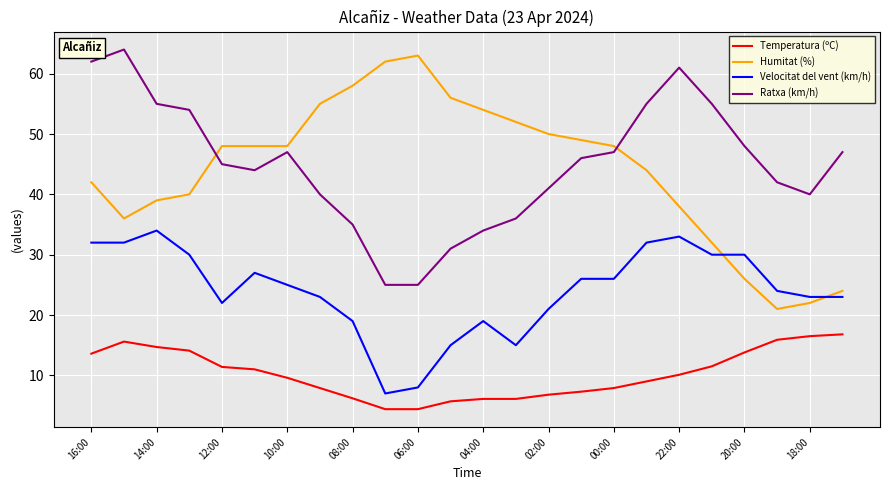

True or false: Humitat (%) and Temperatura (ºC) intersect in this chart.

False